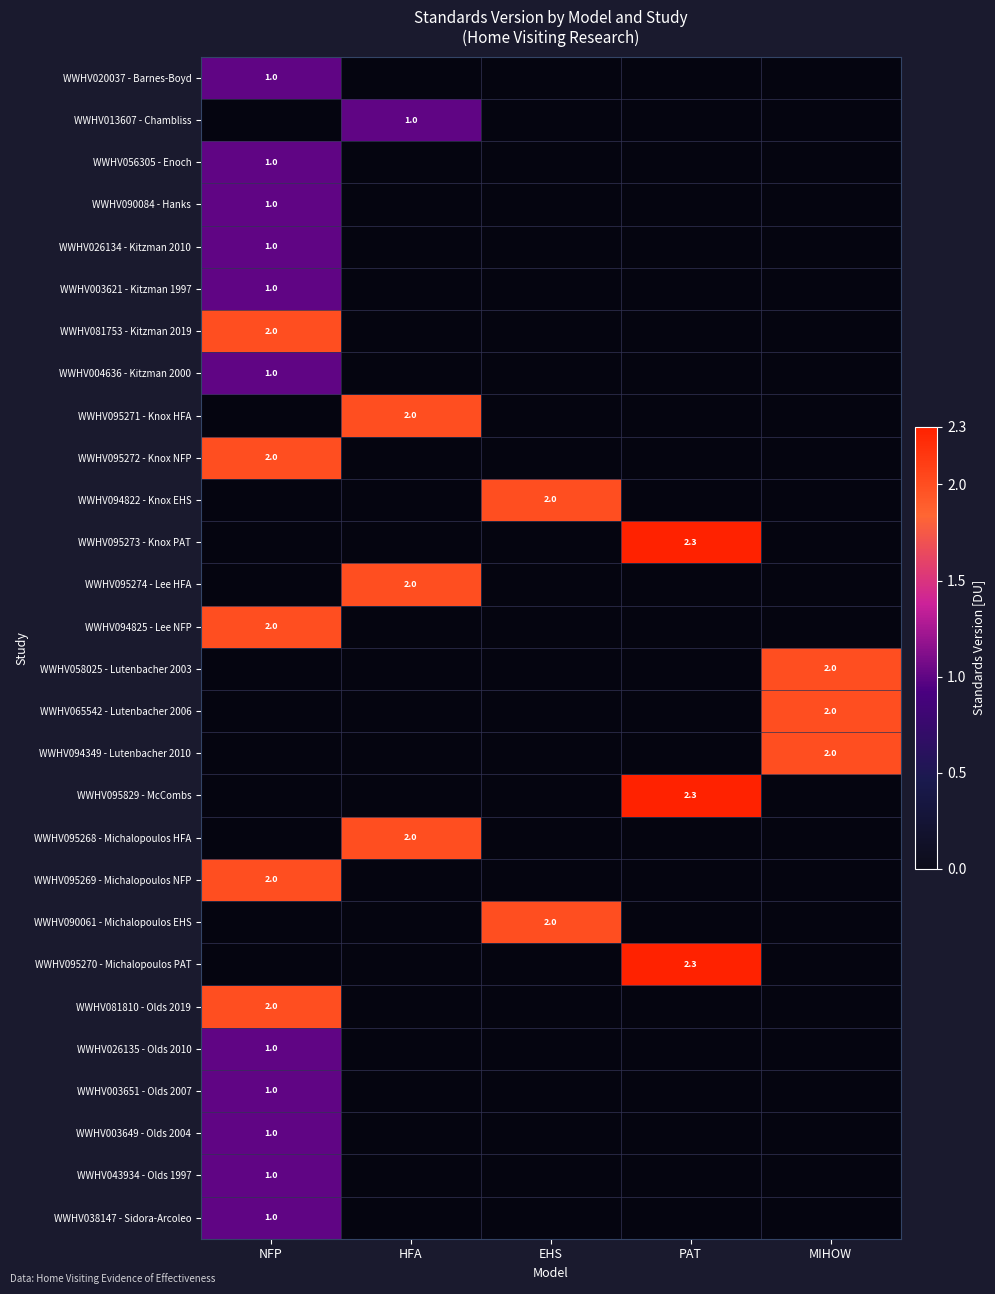

How many values in WWHV004636 - Kitzman 2000 are above zero?

1